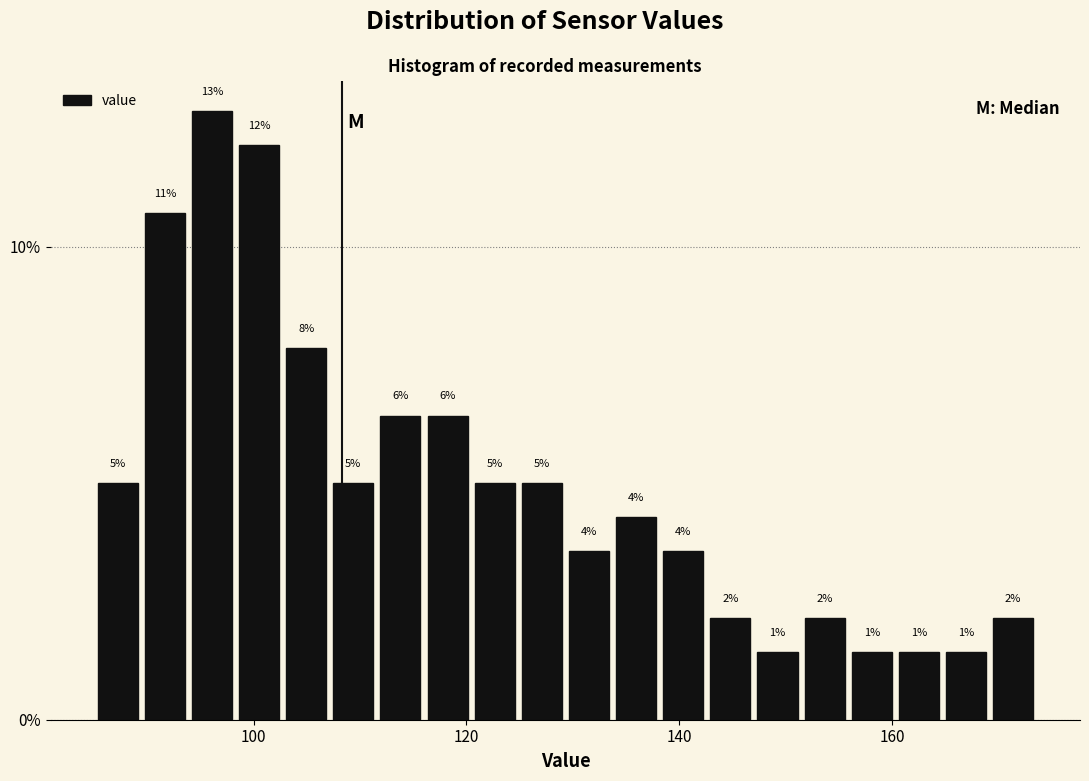

Read against the x-axis, roughly where is the centre of the tallest bar?

96